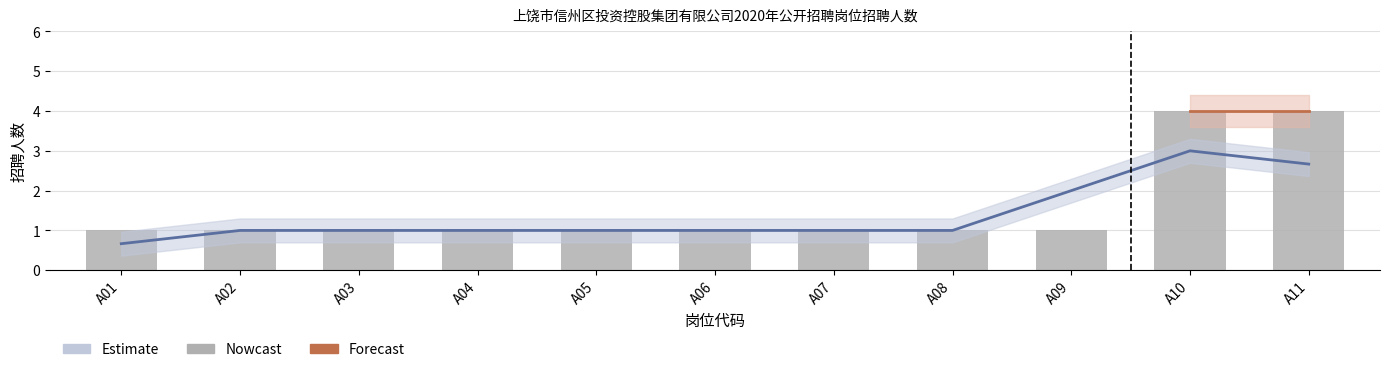

Reading left to right, list all the values displayed in this chart.

1	1	1	1	1	1	1	1	1	4	4